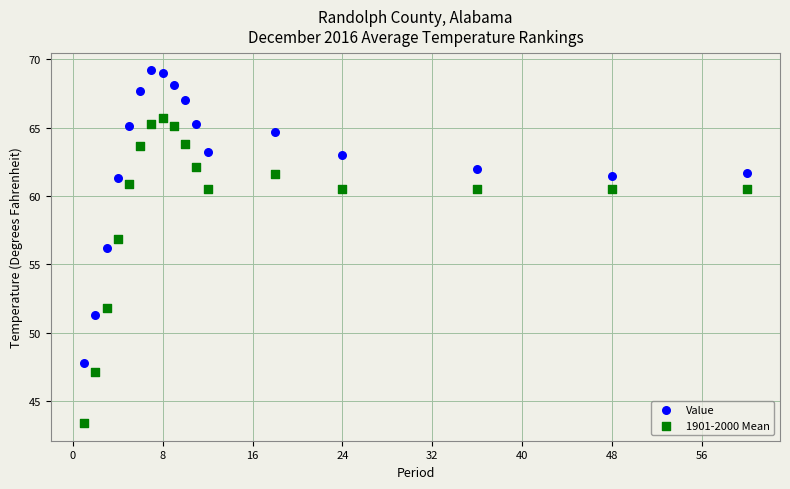

Across all data points, what is the range of Y values (max minus min)?

25.8